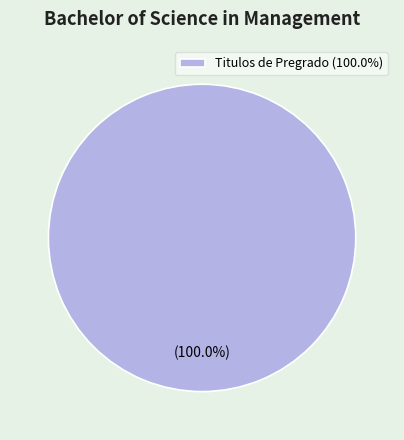

Rank the categories by value from lowest to highest.

Titulos de Pregrado